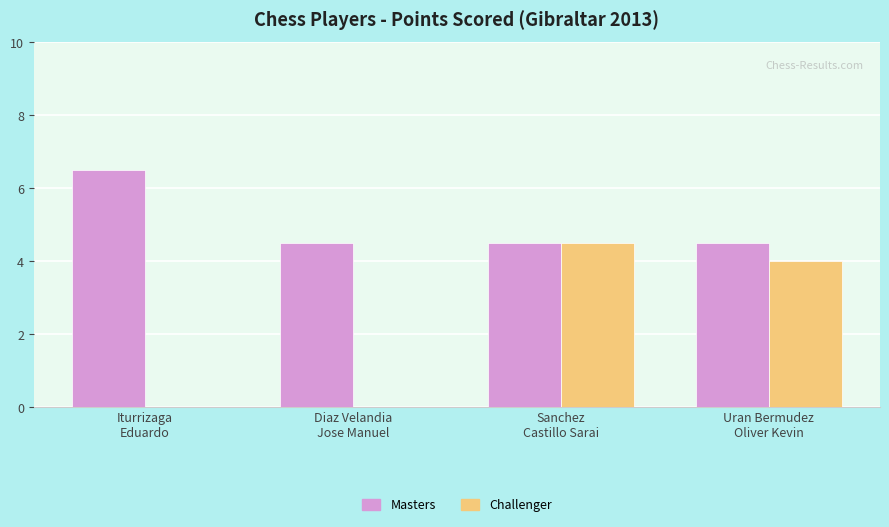

What are all the series names shown in the legend?

Masters, Challenger